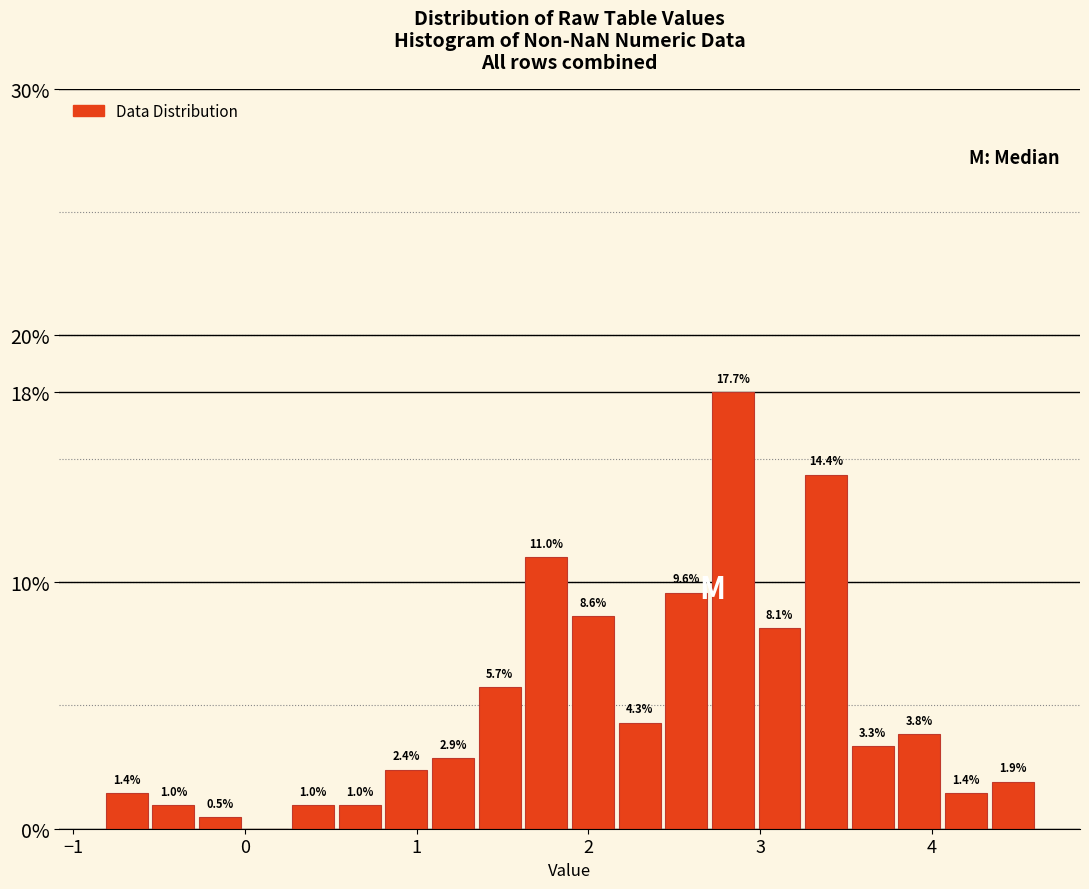

Read against the x-axis, roughly where is the centre of the tallest bar?

2.8